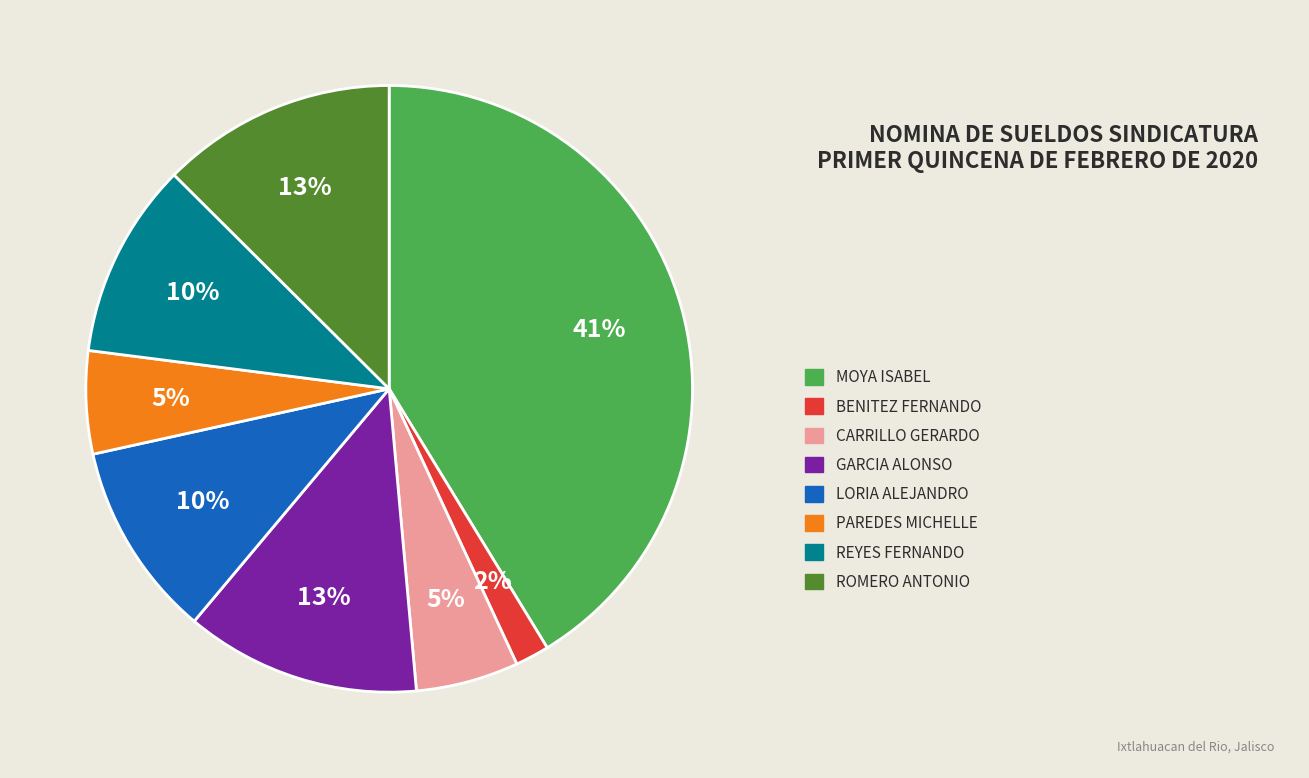

To the nearest percent, what is the difference between the largest and smallest slice percentages?

39%